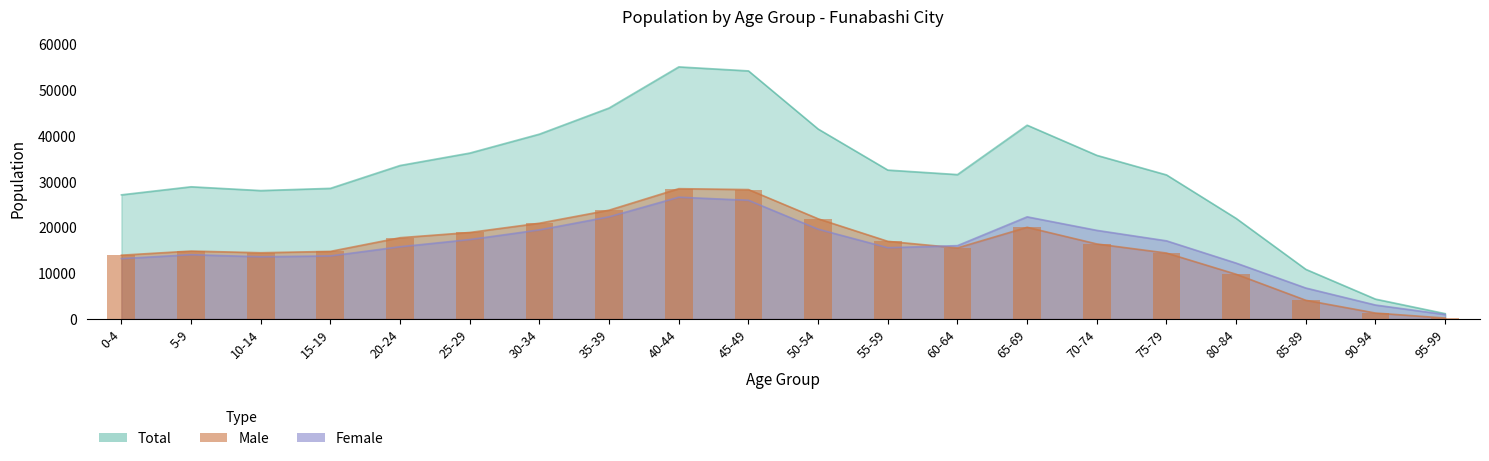

Read the Male value at 65-69.

20046